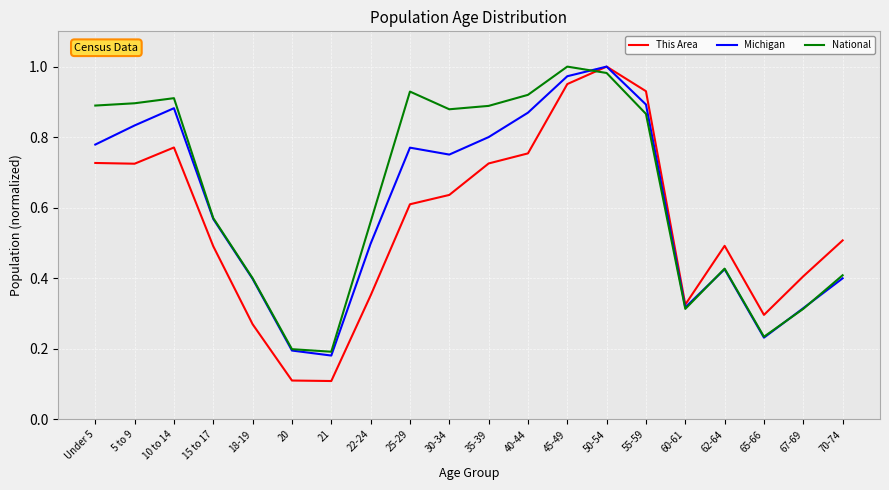

What position from the left is 25-29?

9